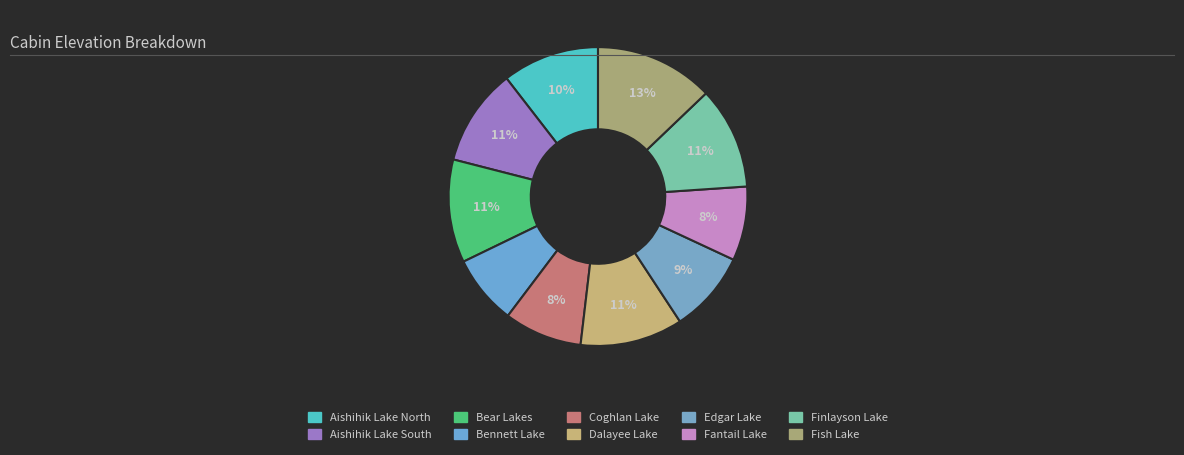

How many segments does this pie chart have?

10